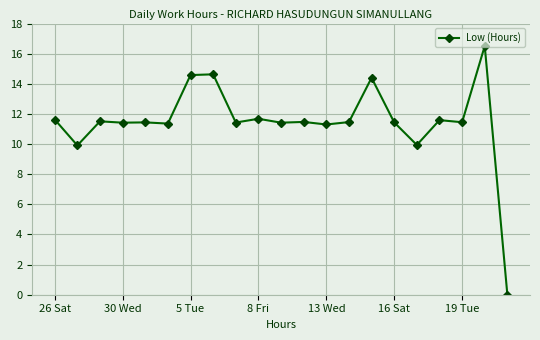

What is the average value?

11.5